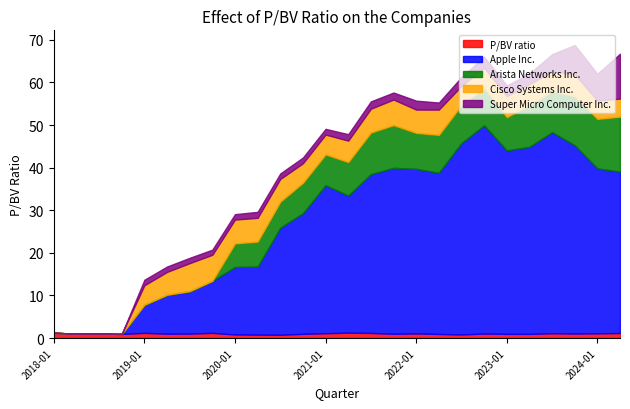

What are all the series names shown in the legend?

P/BV ratio, Apple Inc., Arista Networks Inc., Cisco Systems Inc., Super Micro Computer Inc.